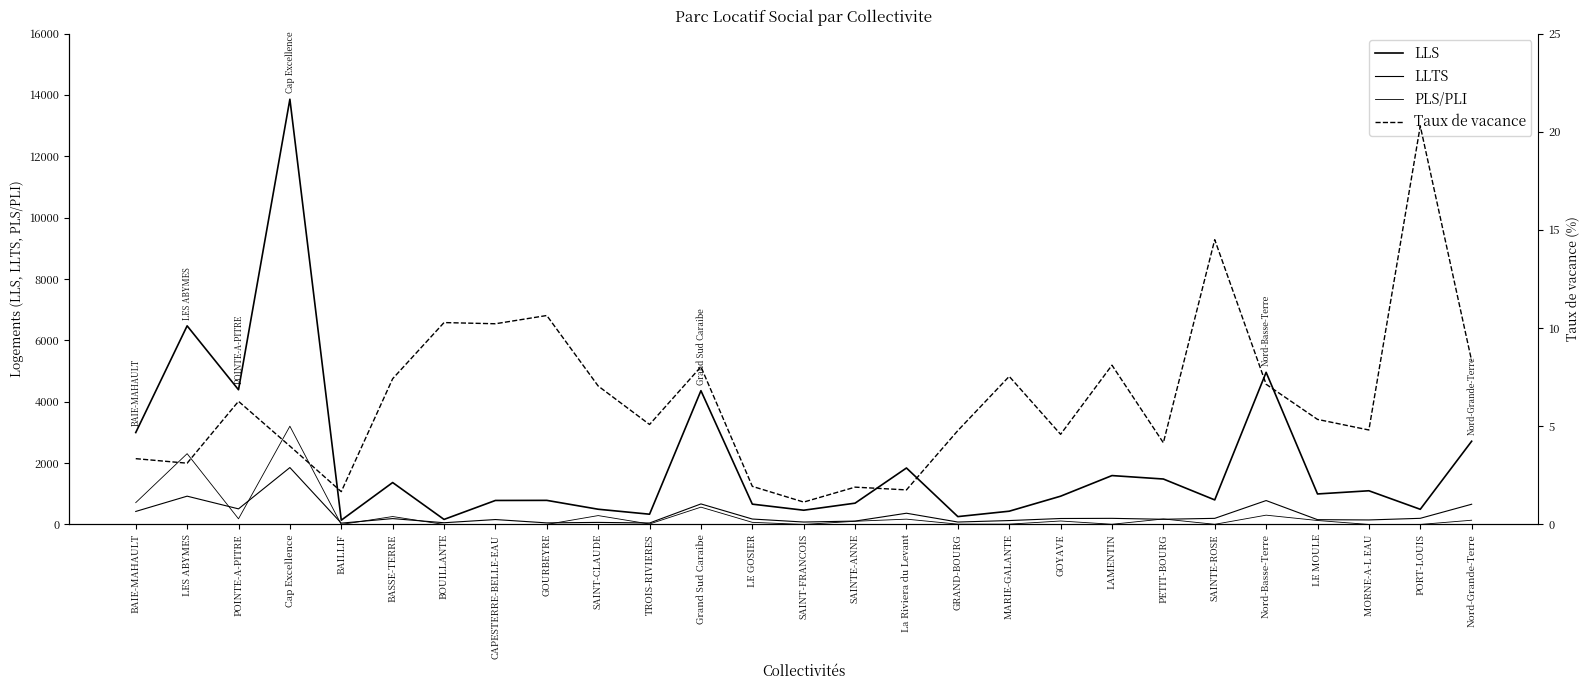

At which label is Taux de vacance closest to 10?

CAPESTERRE-BELLE-EAU